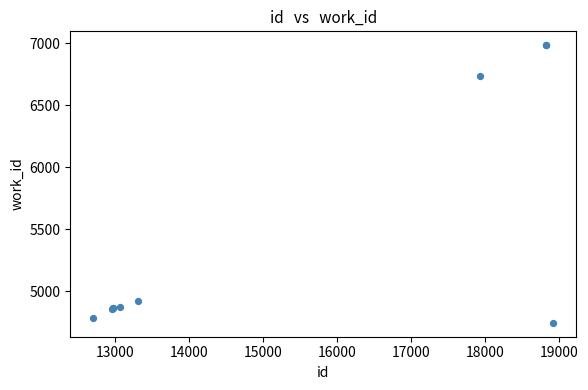

What Y value in the scatter plot is closest to 5864?

6735